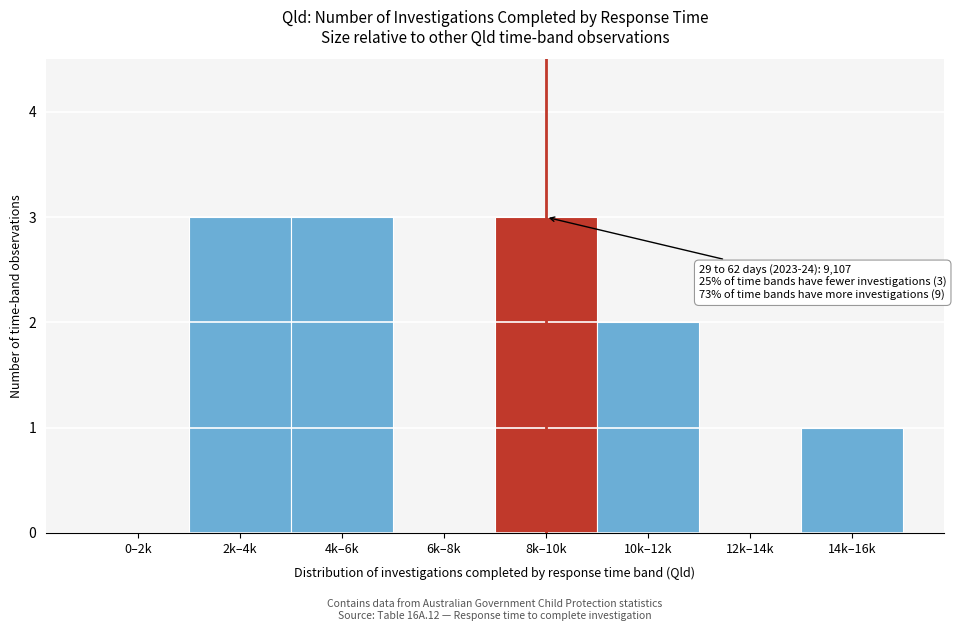

Reading left to right, list all the values displayed in this chart.

0–2k=0	2k–4k=3	4k–6k=3	6k–8k=0	8k–10k=3	10k–12k=2	12k–14k=0	14k–16k=1